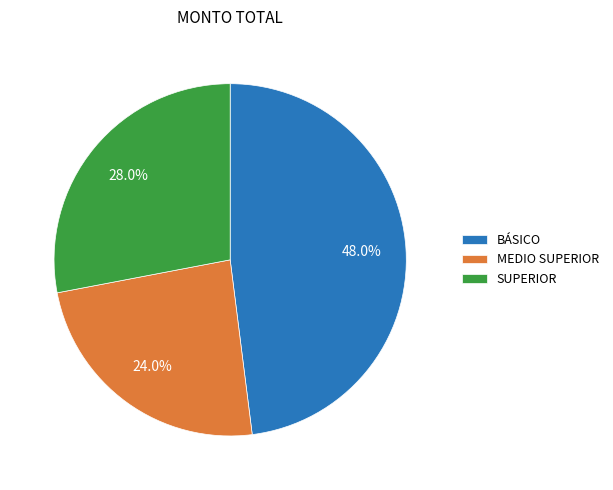

To the nearest percent, what percentage of the pie is MEDIO SUPERIOR?

24%